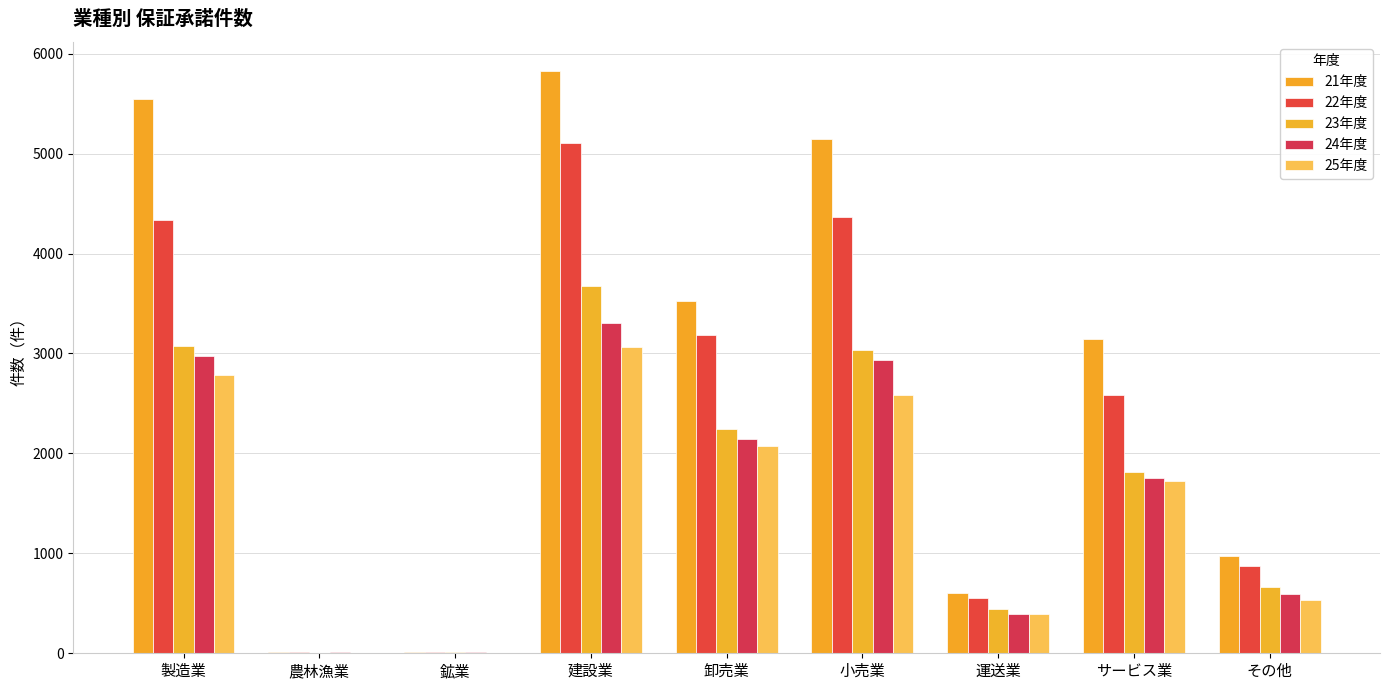

Are the bars grouped side by side (vs. stacked)?

Yes